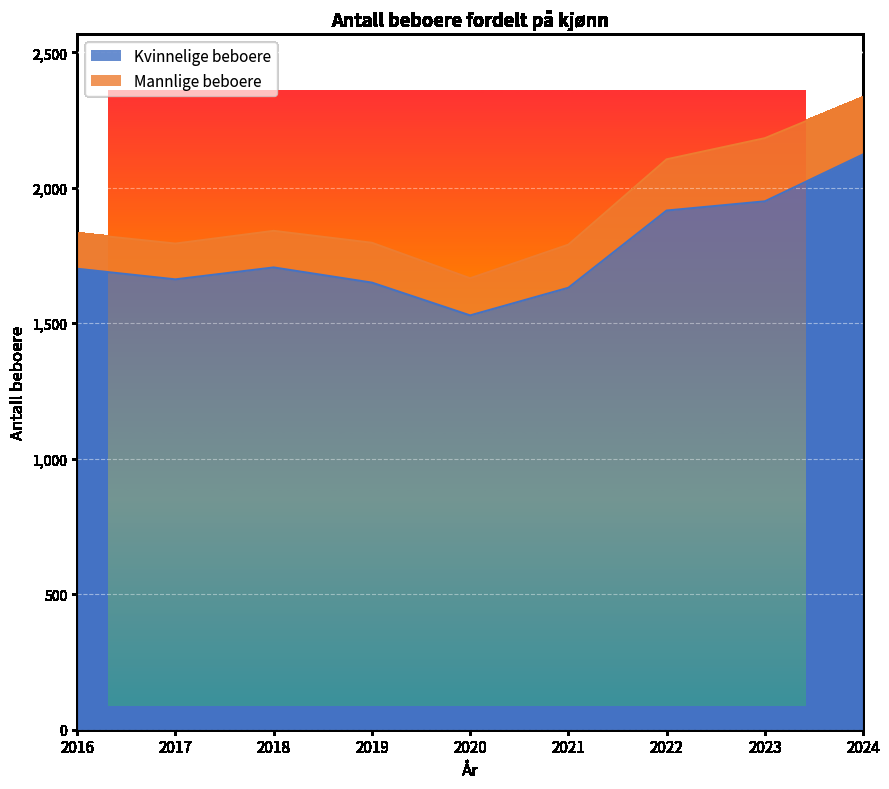

How many points are higher than both their immediate neighbors (excluding endpoints)?

1